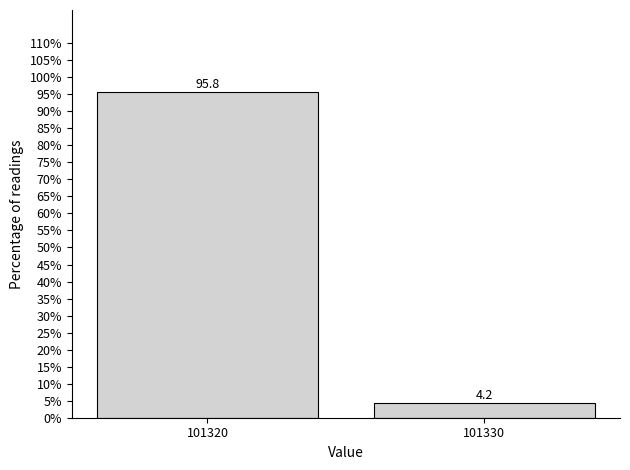

Reading left to right, what are all the values shown in this chart?

101320=95.8	101330=4.2